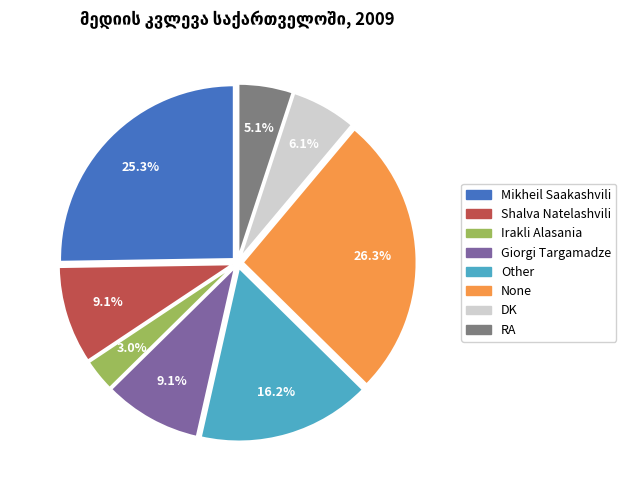

To the nearest percent, what percentage of the pie is Shalva Natelashvili?

9%